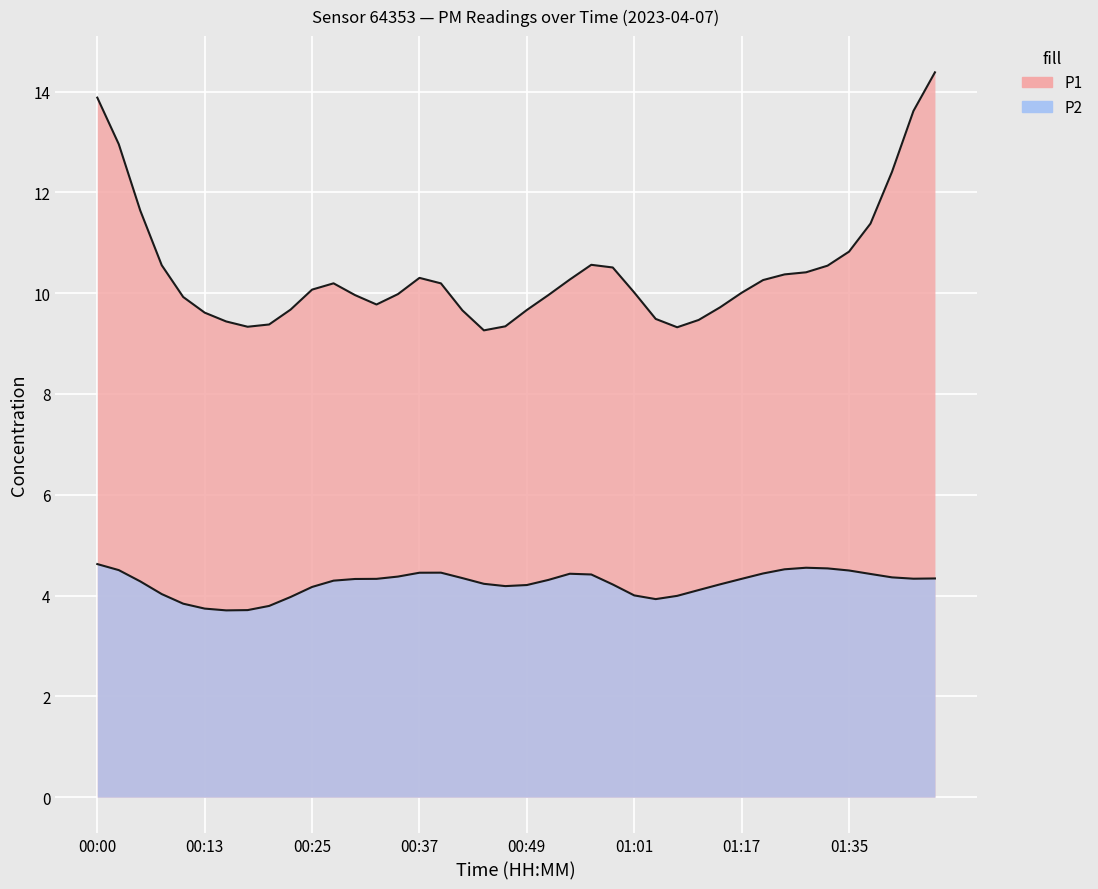

Which series has the widest spread of values?

P1